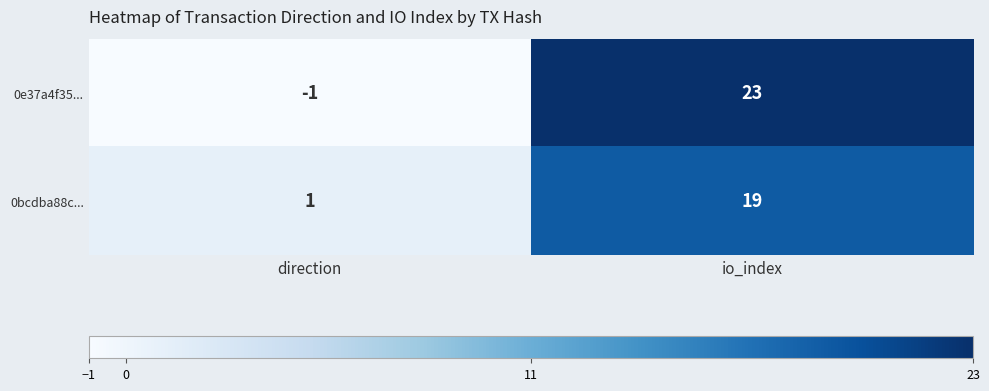

What is the sum of all 0bcdba88c... values?

20